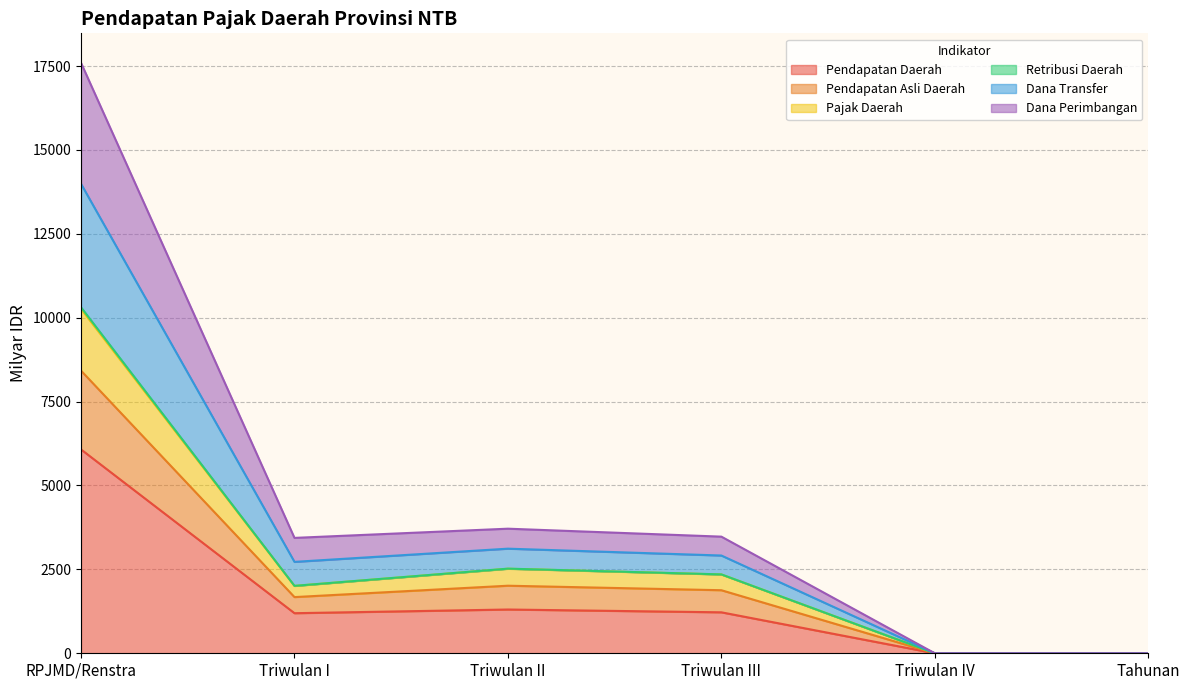

How many categories are shown in the chart?

6